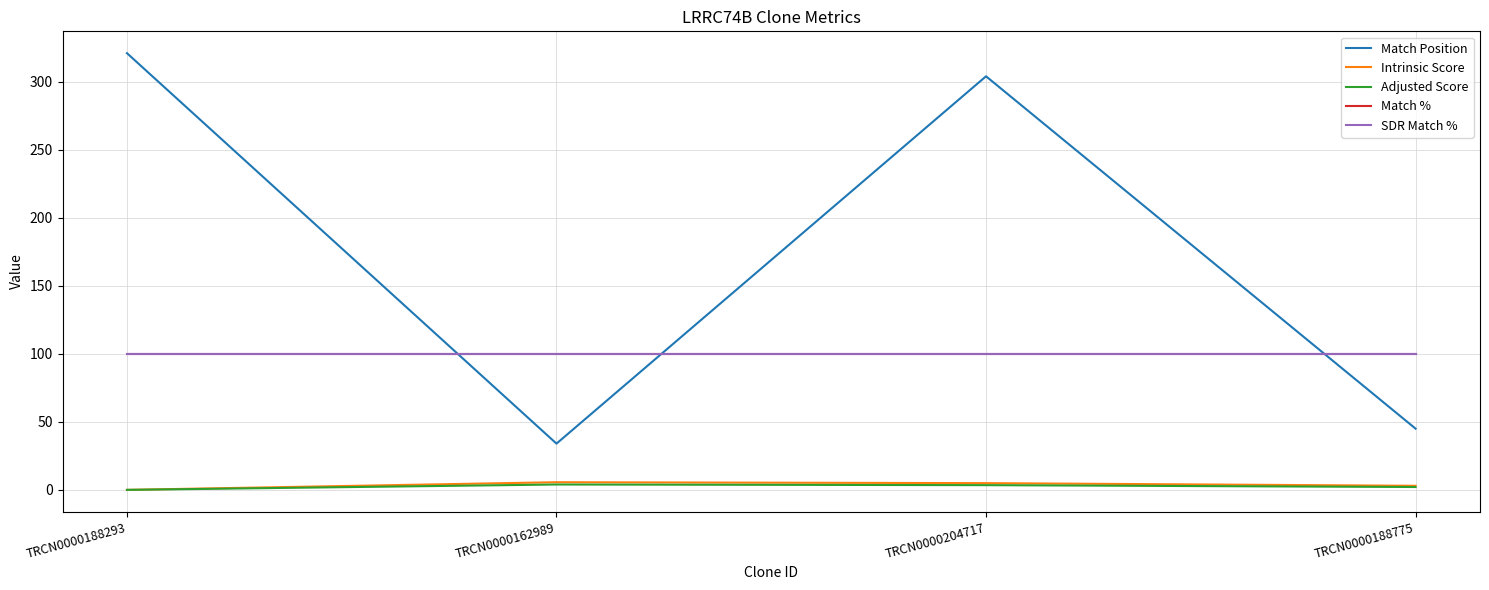

What is the sum of the Match Position values at TRCN0000188293 and TRCN0000188775?

366.0